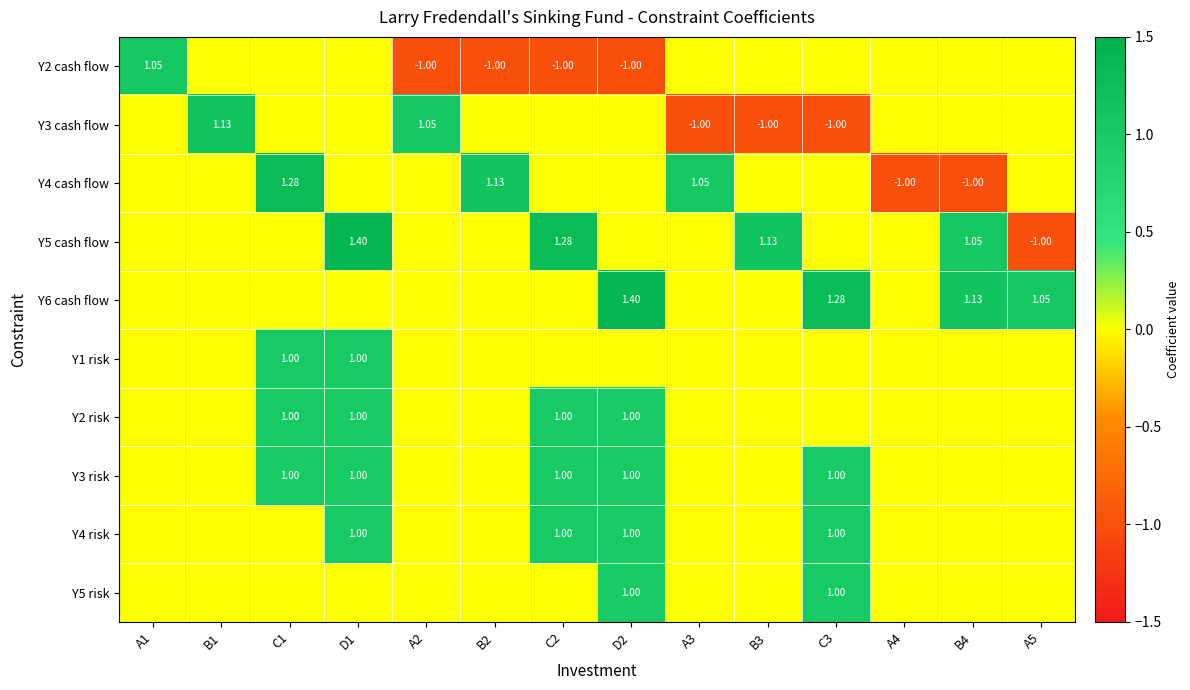

Which series has the widest spread of values?

Y5 cash flow